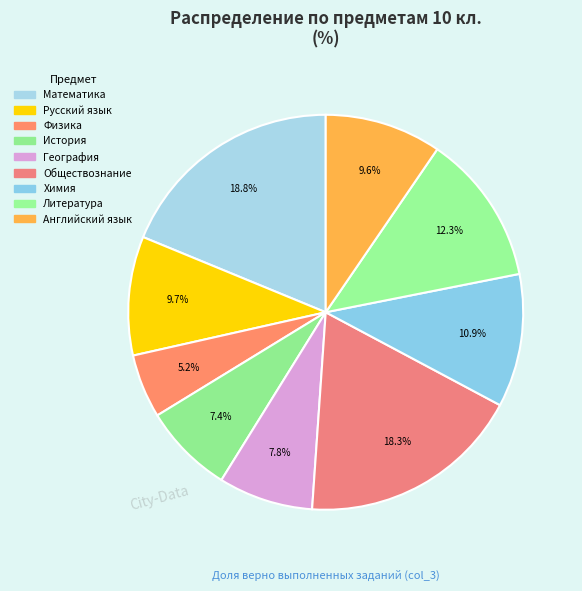

How many slices are in this pie chart?

9